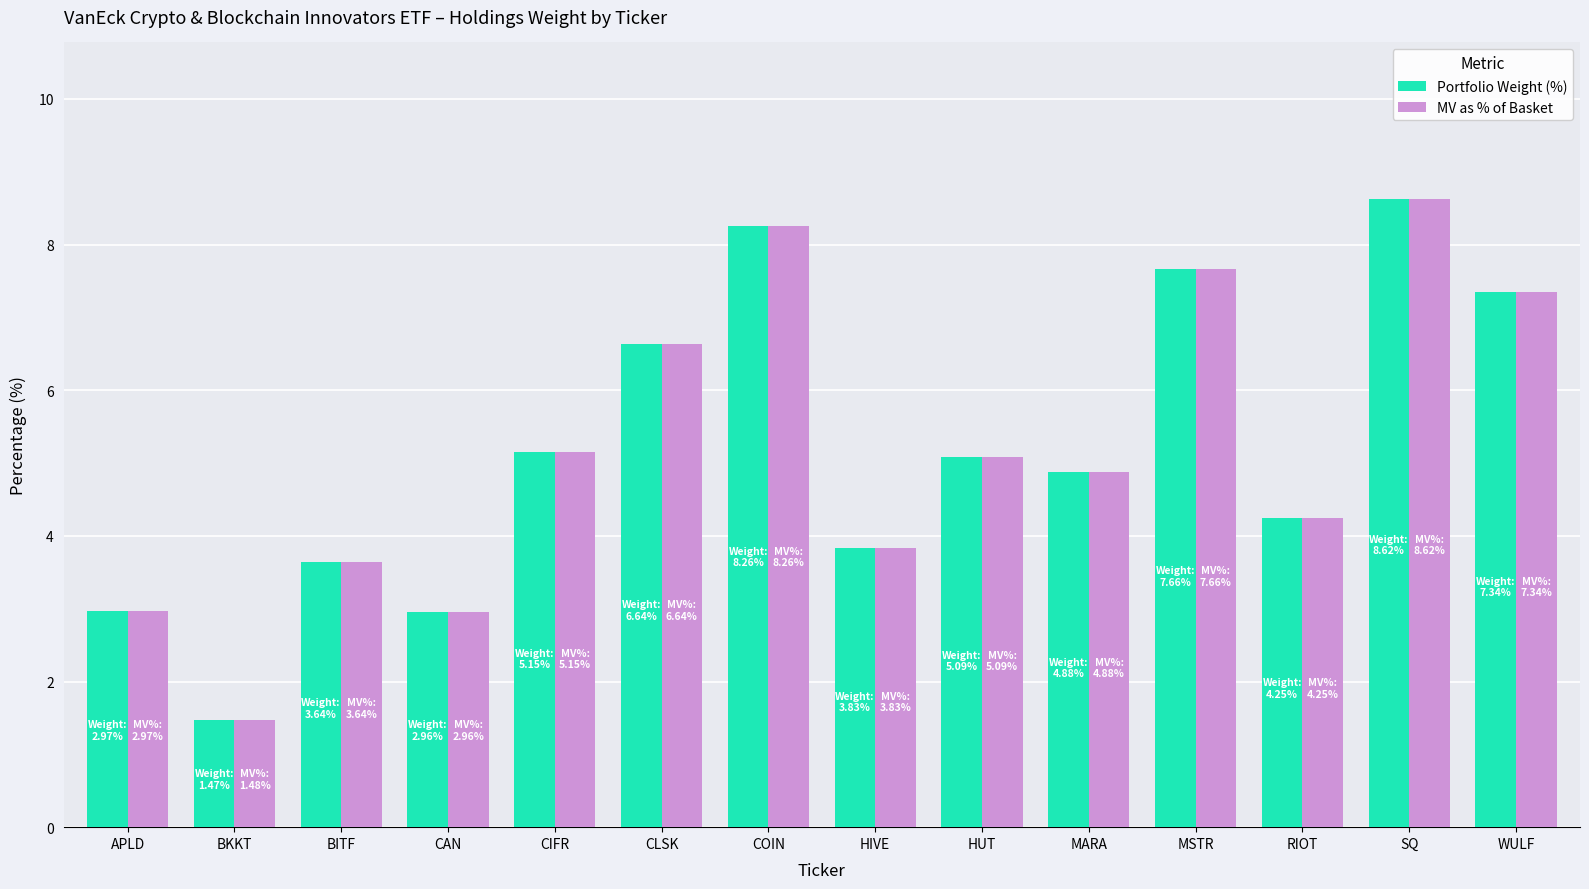

At which label does MV as % of Basket reach its peak?

SQ